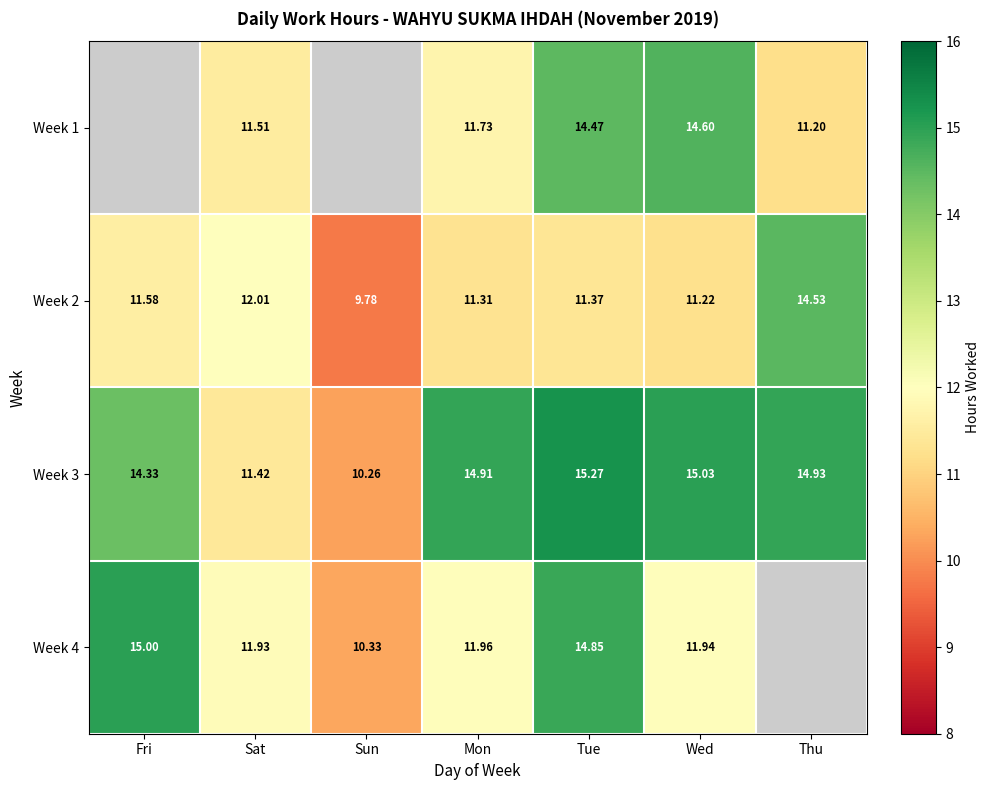

What is the spread (max minus min) of values at Tue?

3.9